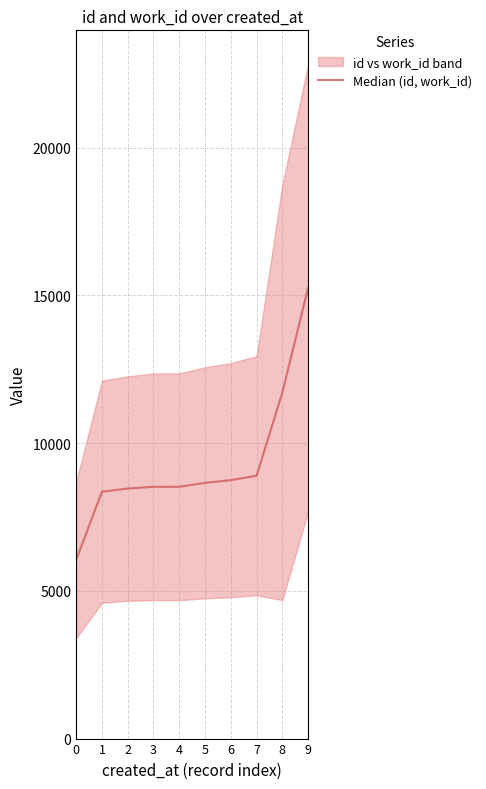

List the labels in order of value, smallest first.

0, 1, 2, 3, 4, 5, 6, 7, 8, 9